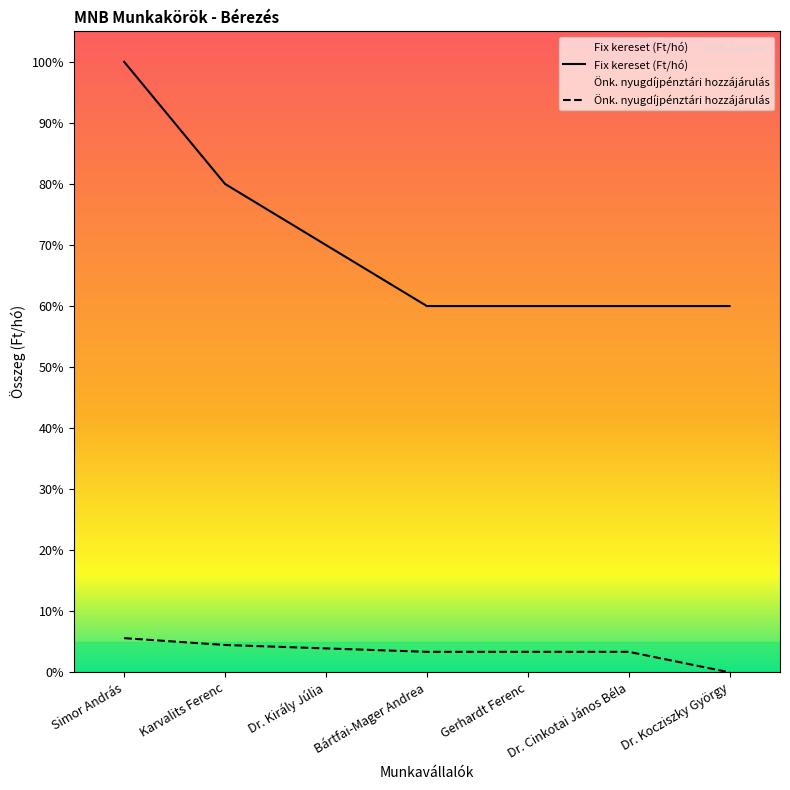

The value of Fix kereset (Ft/hó) at Dr. Király Júlia is 1418000.0. True or false?

True